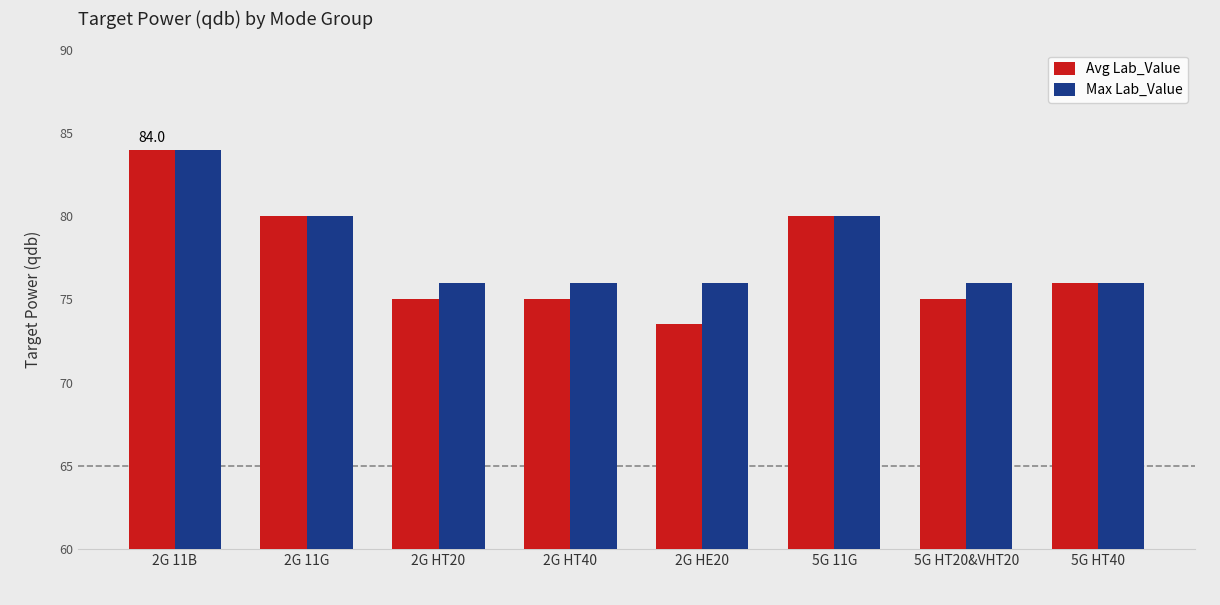

Are the bars grouped side by side (vs. stacked)?

Yes